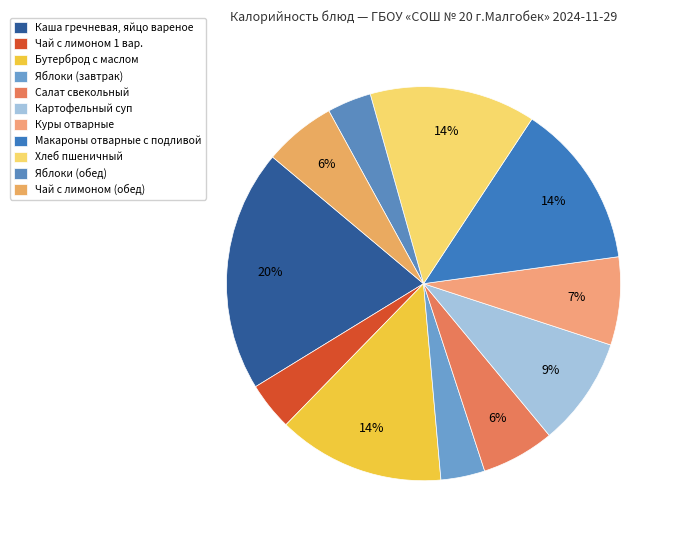

Is it true that Картофельный суп is 20% of the pie?

False